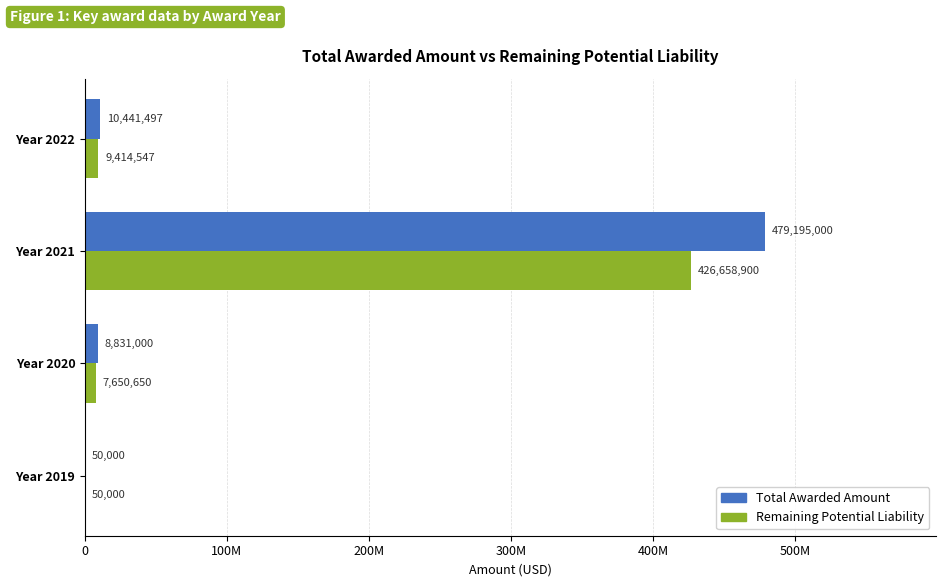

Reading right to left, what are all the values shown in this chart?

Total Awarded Amount: 10441497	479195000	8831000	50000
Remaining Potential Liability: 9414547	426658900	7650650	50000